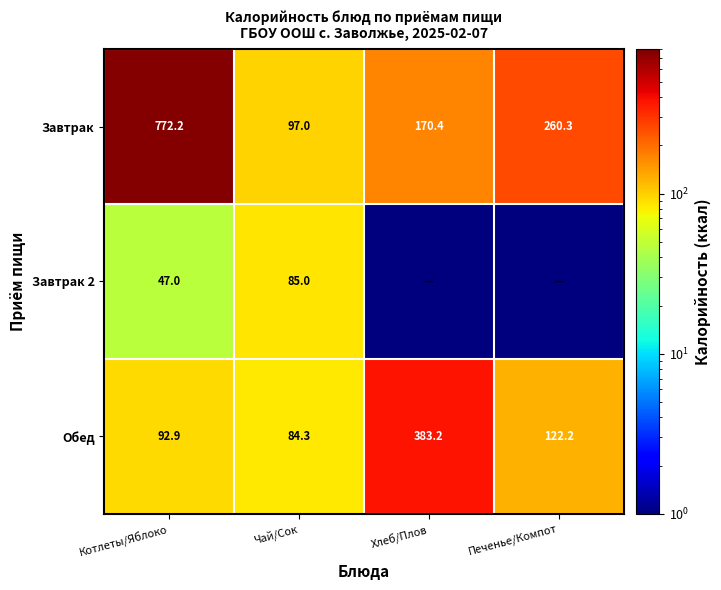

At how many categories does at least one series exceed 259?

3